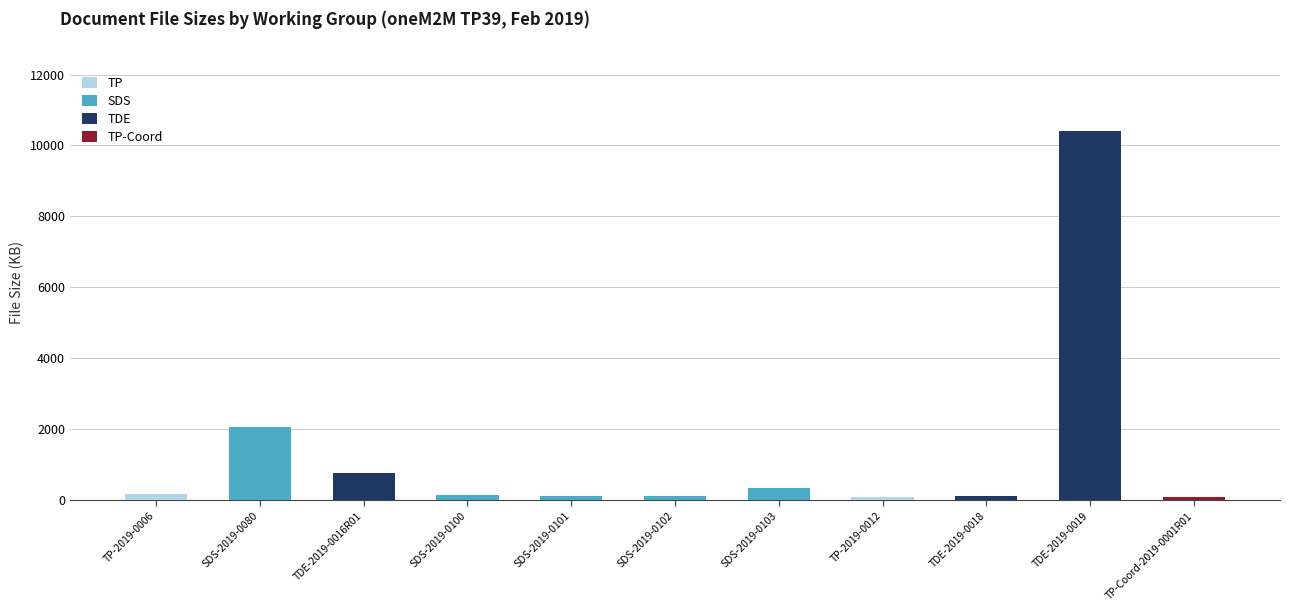

At which category does the chart reach its minimum across all series?

SDS-2019-0080